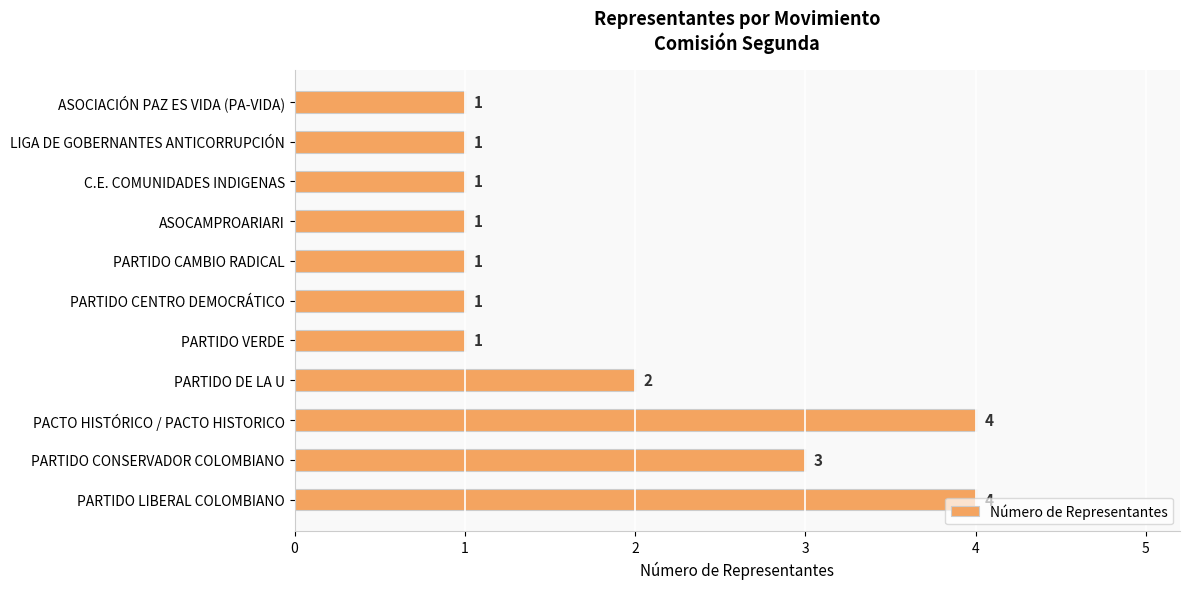

The chart shows a value of 2 at PACTO HISTÓRICO / PACTO HISTORICO. True or false?

False